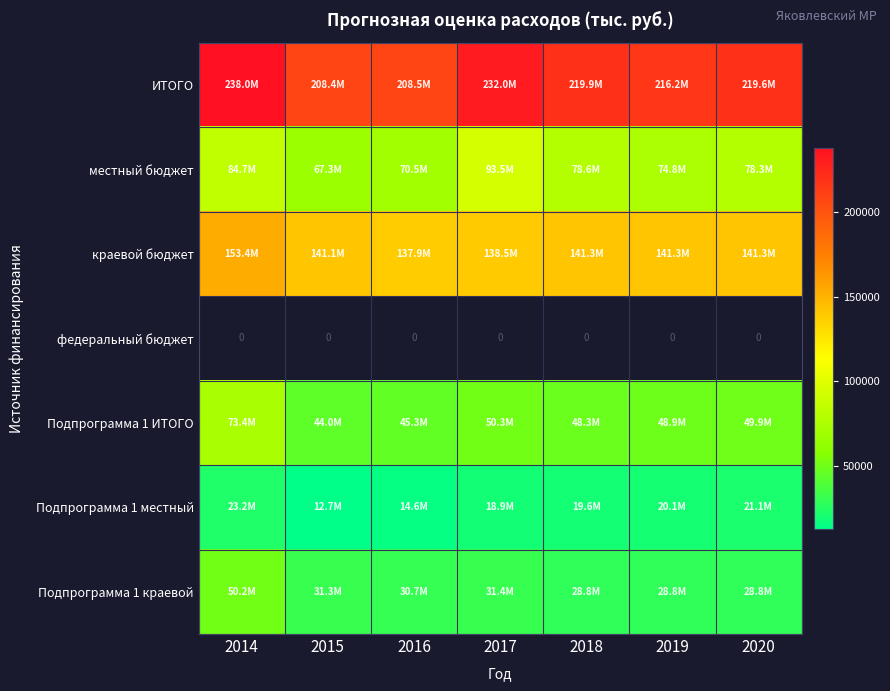

What is the lowest value of the Подпрограмма 1 местный series?

12700.0